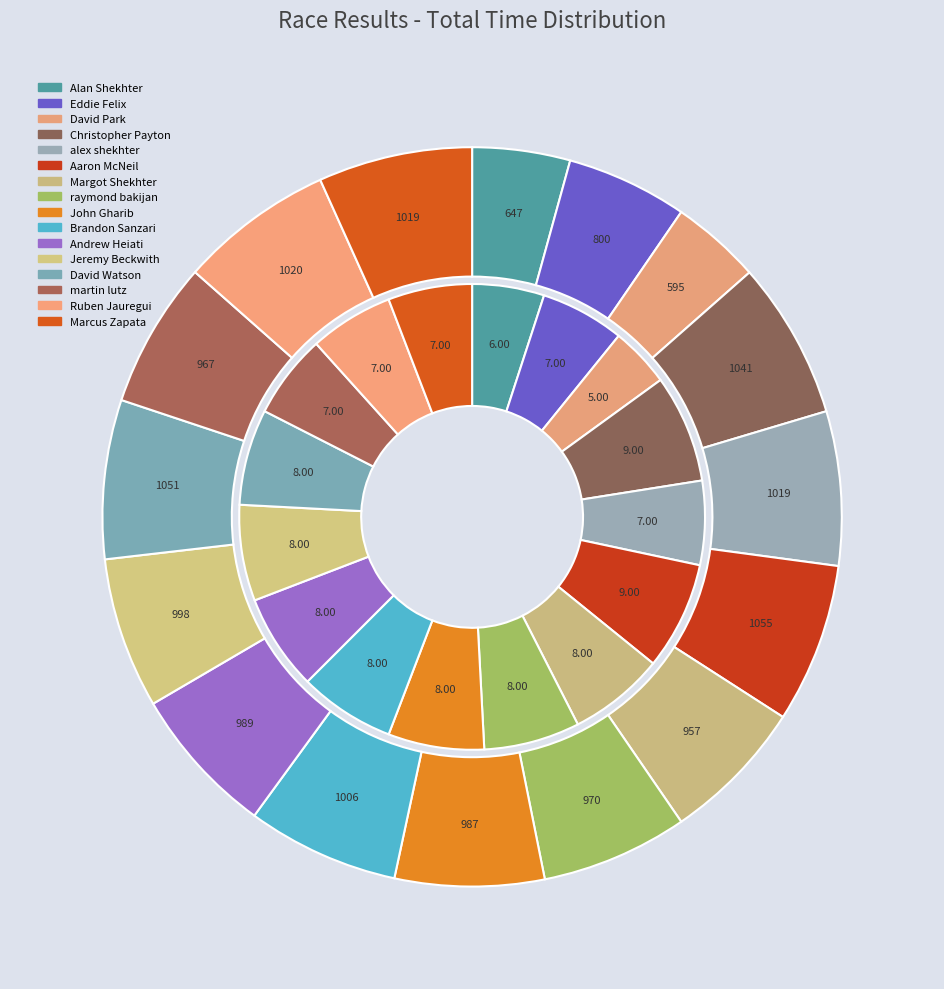

How many segments does this pie chart have?

16